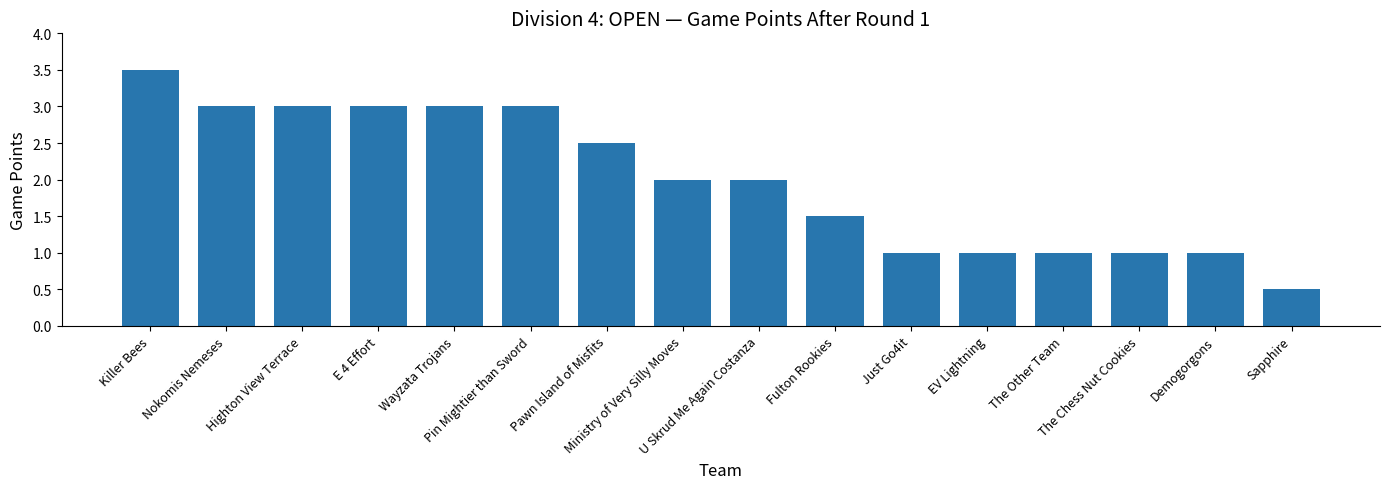

What is the smallest value displayed?

0.5